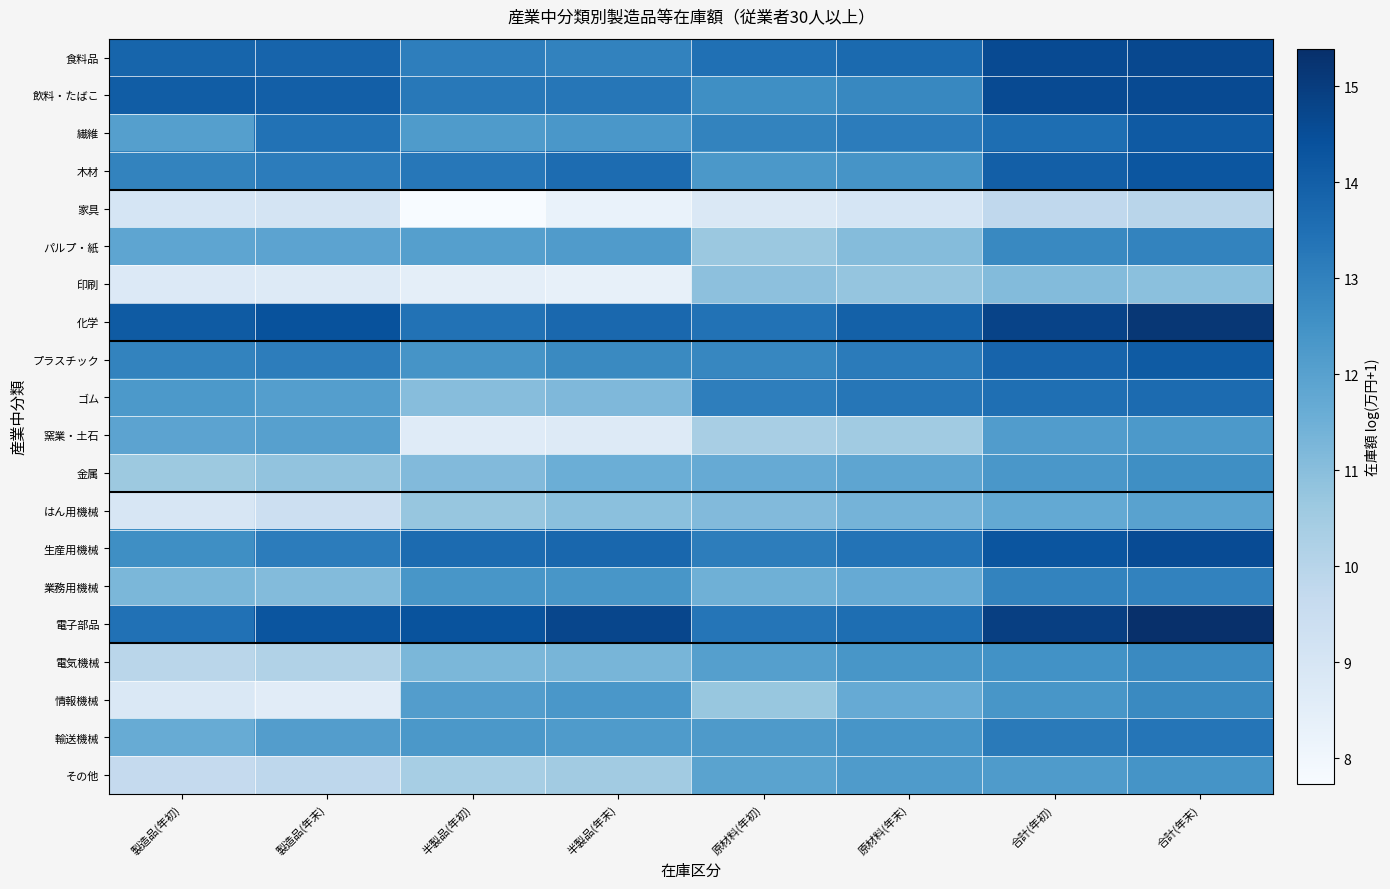

At which category is the sum across all series the highest?

合計(年末)